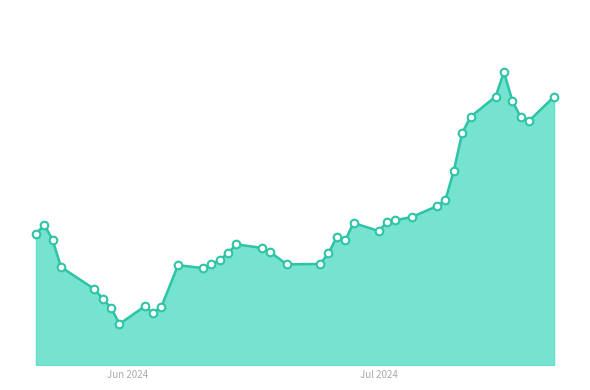

Does the chart have visible grid lines?

No